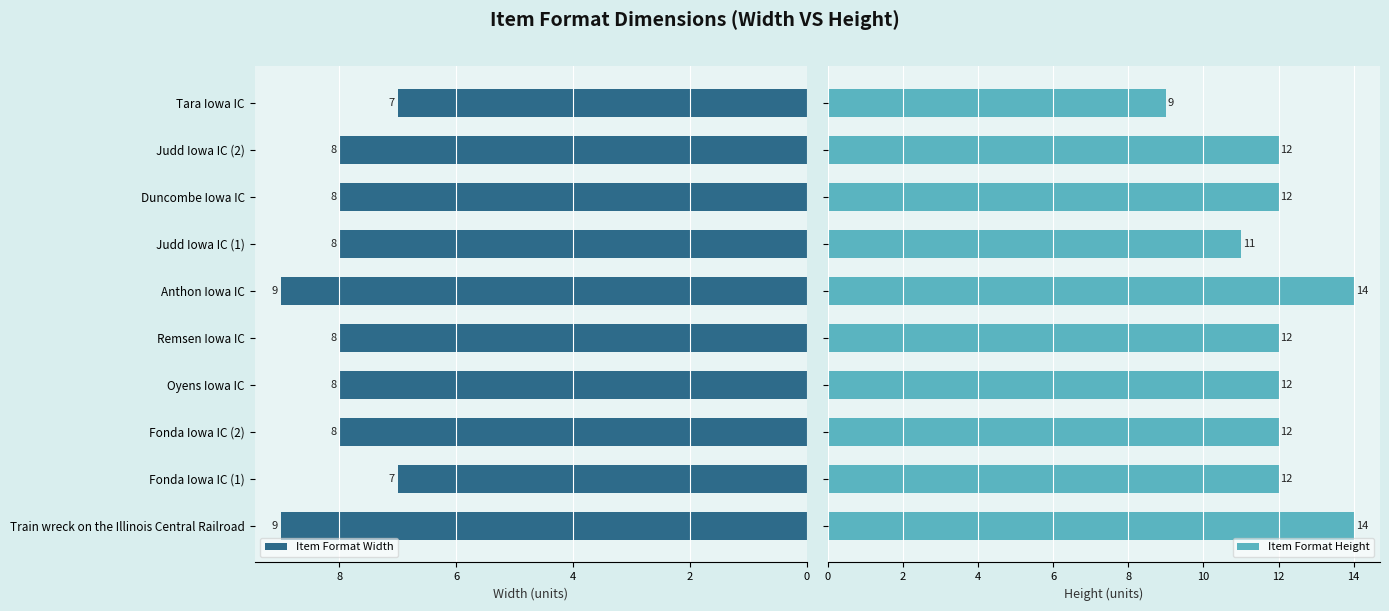

What is the value of the Item Format Width bar at the 2nd from the left?

7